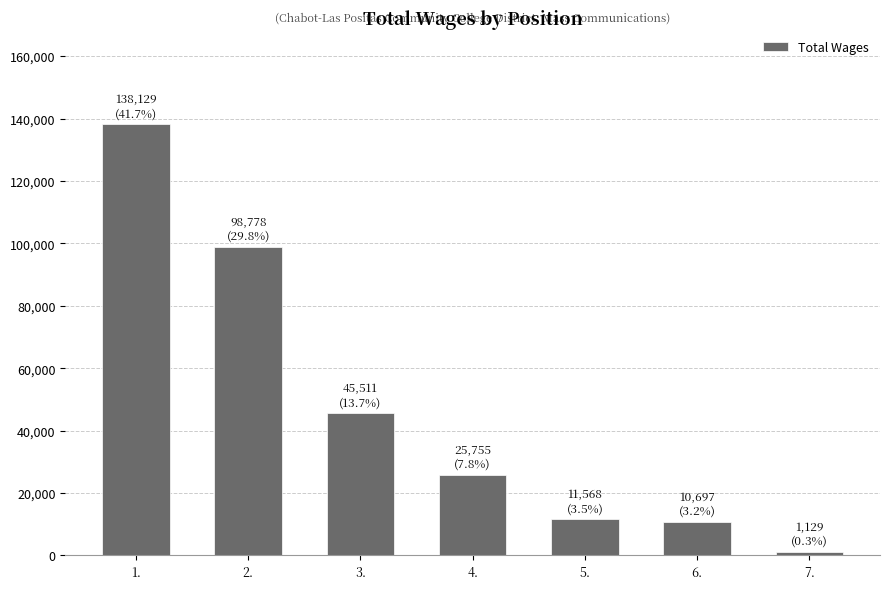

How many distinct data groups are displayed?

1